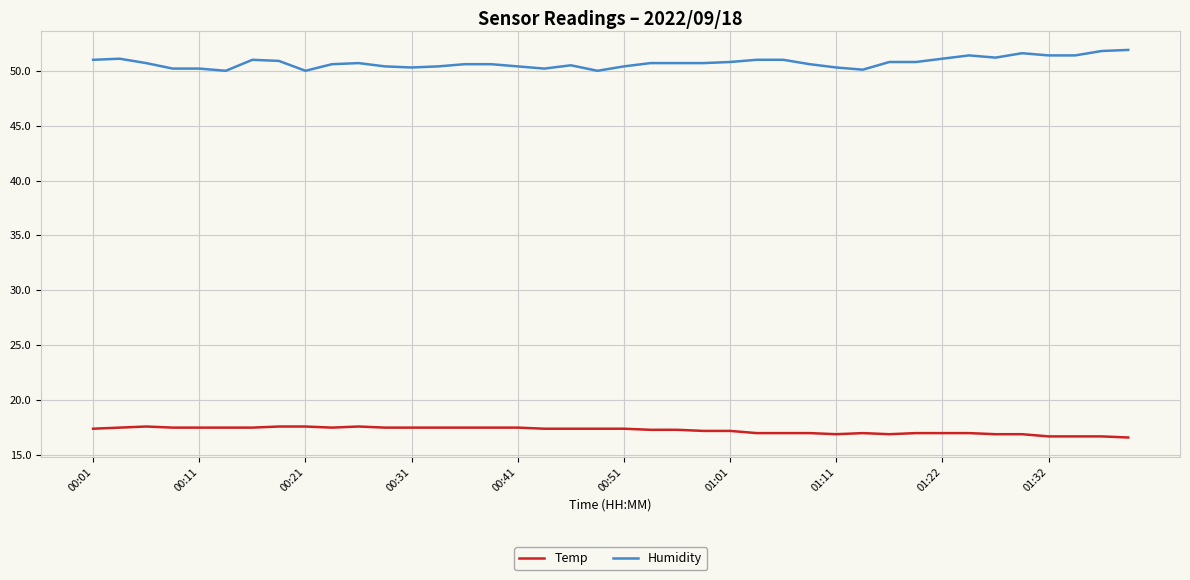

Does the chart display data point markers on the line(s)?

No